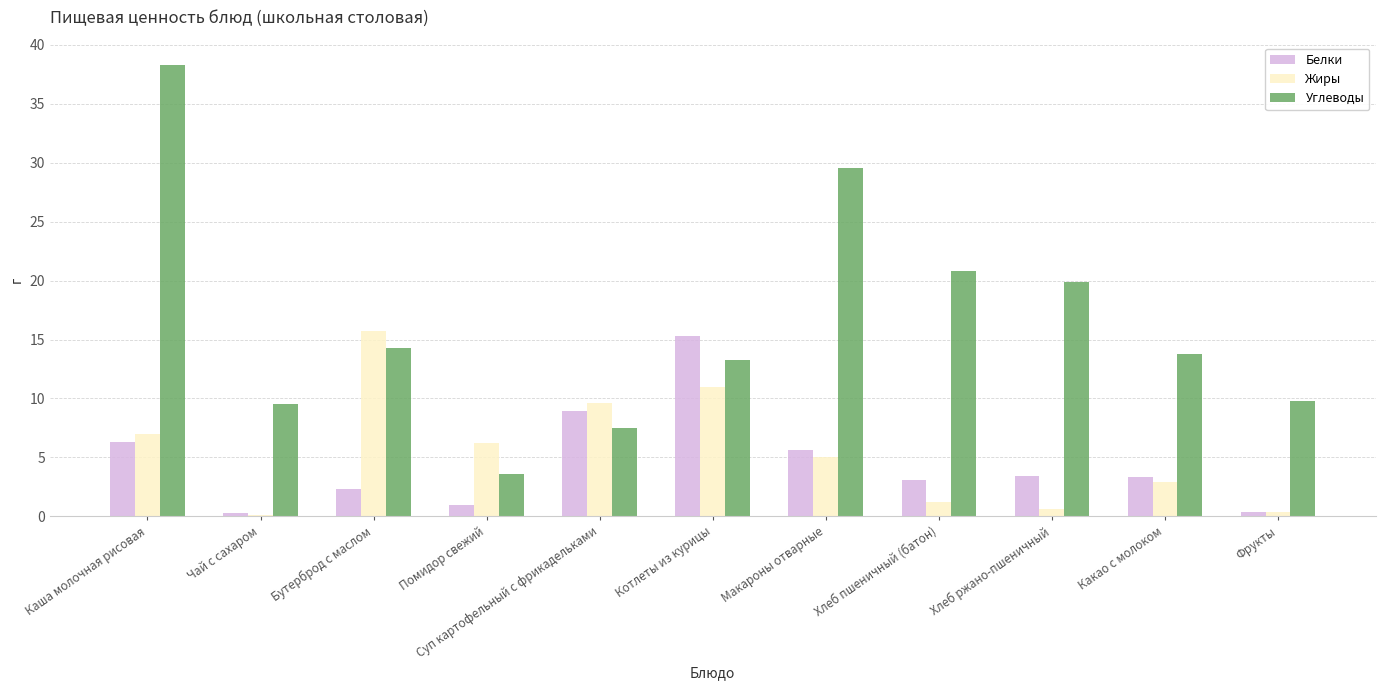

The Углеводы series shows 9.5 at Чай с сахаром. True or false?

True